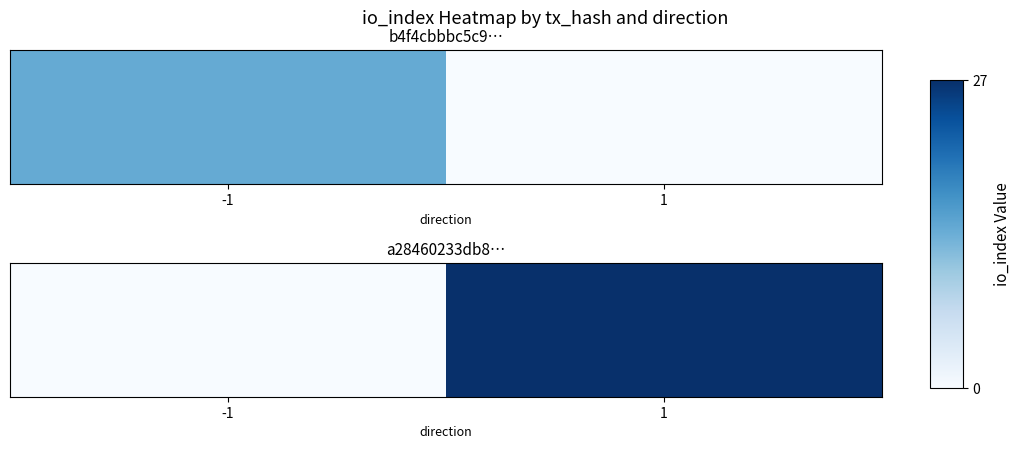

List the labels in order of value, largest first.

1, -1